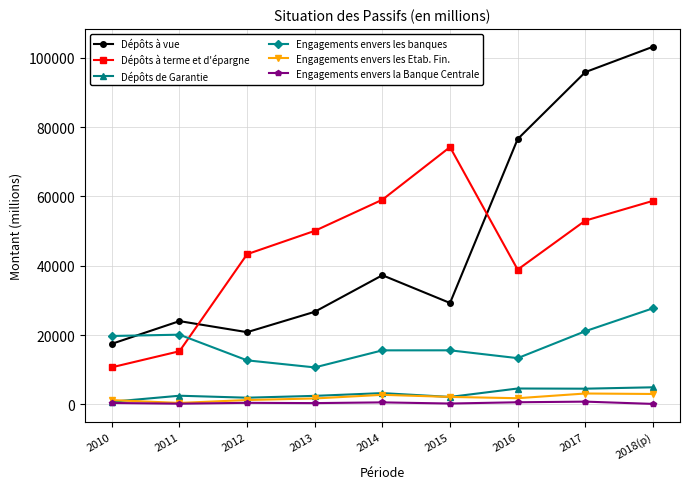

Does the chart display data point markers on the line(s)?

Yes